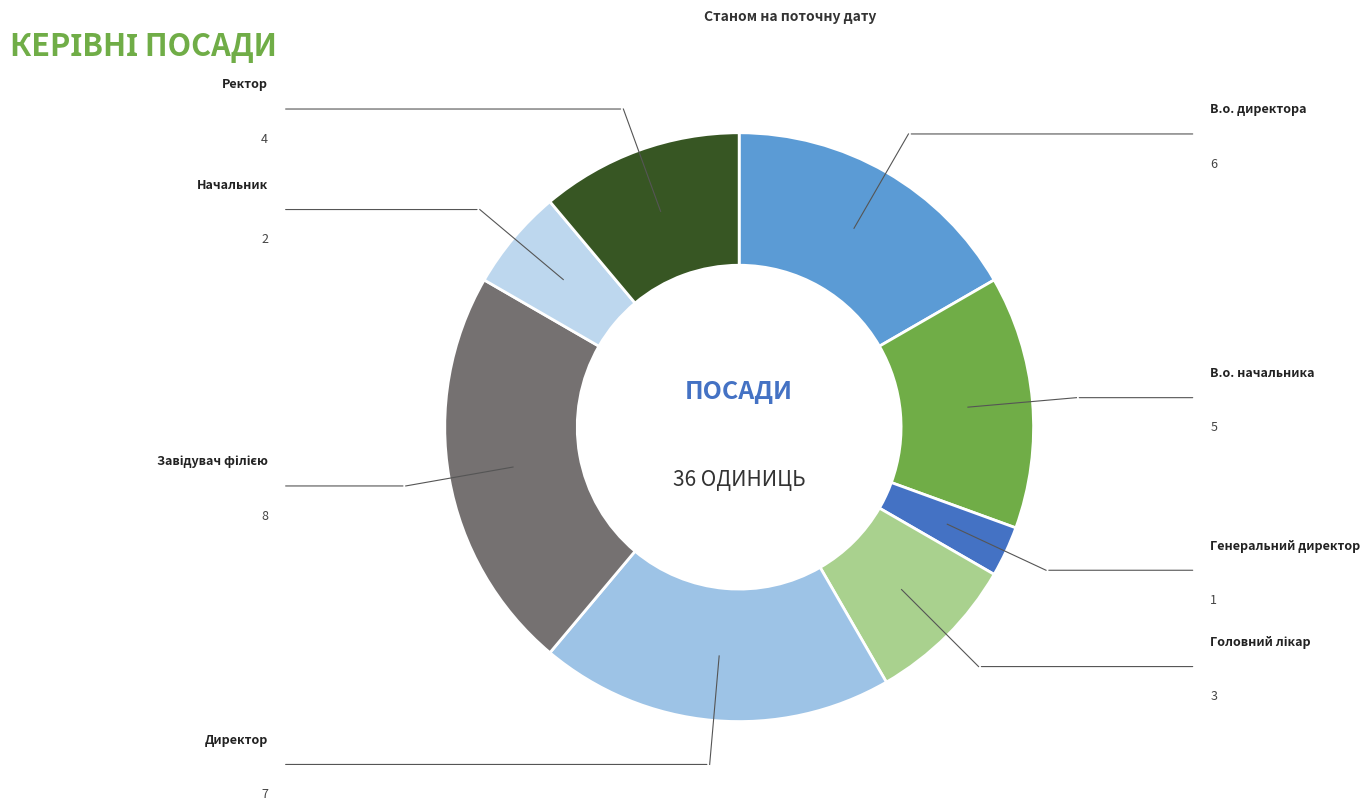

Which category has the smallest portion of the pie?

Генеральний директор